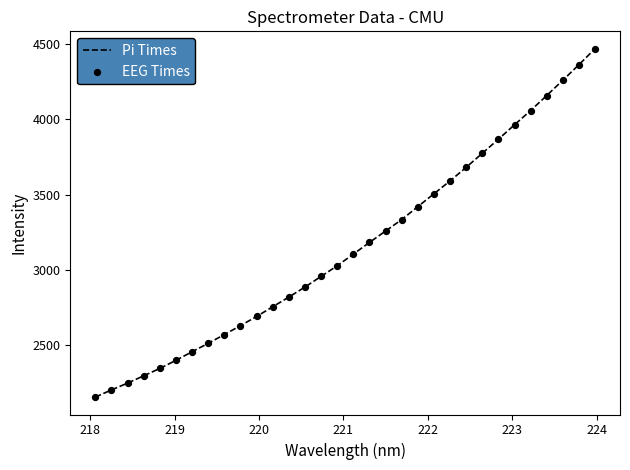

What is the minimum value shown in the chart?

2152.3